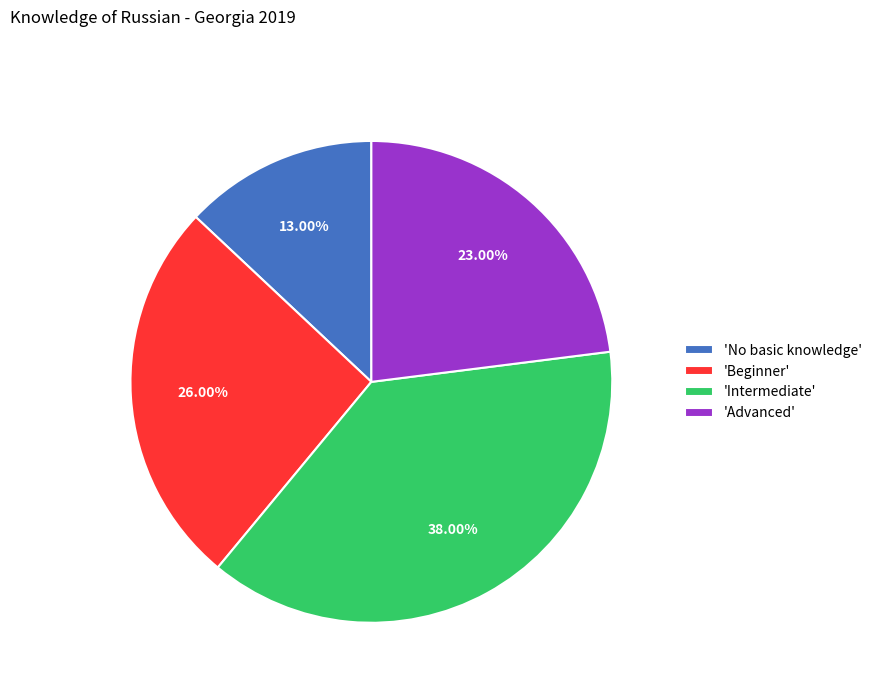

To the nearest percent, what is the difference between the largest and smallest slice percentages?

25%